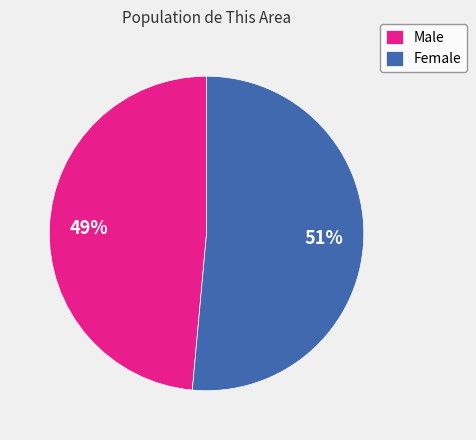

Which has a higher value, Female or Male?

Female